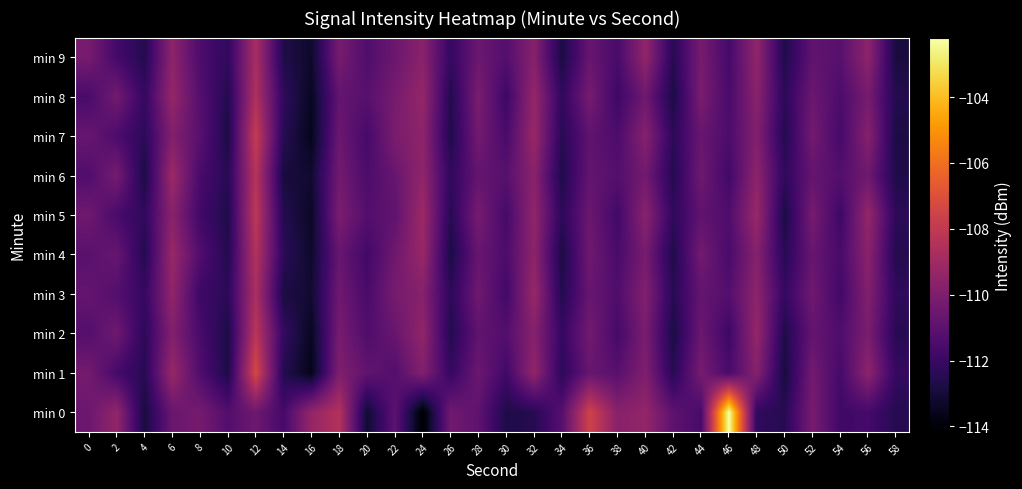

Reading left to right, transcribe all the data shown in this chart.

min 0: 0=-110.6	2=-109.4	4=-112.9	6=-110.6	8=-110.3	10=-111.3	12=-110.5	14=-111.7	16=-109.4	18=-108.5	20=-113.1	22=-111.0	24=-114.2	26=-110.4	28=-110.9	30=-112.7	32=-112.5	34=-111.2	36=-107.5	38=-109.7	40=-109.4	42=-111.0	44=-111.6	46=-102.2	48=-112.2	50=-112.5	52=-110.2	54=-111.8	56=-111.7	58=-112.5
min 1: 0=-110.3	2=-111.7	4=-112.5	6=-109.3	8=-111.4	10=-112.7	12=-107.3	14=-112.6	16=-113.6	18=-110.0	20=-110.8	22=-111.2	24=-109.9	26=-112.1	28=-110.6	30=-111.8	32=-109.4	34=-112.3	36=-110.7	38=-111.1	40=-110.0	42=-112.5	44=-110.2	46=-111.6	48=-109.8	50=-112.9	52=-110.3	54=-111.7	56=-109.6	58=-112.1
min 2: 0=-111.2	2=-110.5	4=-112.3	6=-109.9	8=-111.6	10=-112.8	12=-108.2	14=-112.1	16=-113.5	18=-110.2	20=-111.3	22=-110.7	24=-109.5	26=-112.6	28=-110.9	30=-111.2	32=-109.8	34=-112.1	36=-110.3	38=-111.7	40=-110.1	42=-112.8	44=-110.6	46=-111.9	48=-109.3	50=-112.7	52=-110.8	54=-111.3	56=-110.1	58=-112.5
min 3: 0=-110.8	2=-111.2	4=-112.1	6=-109.5	8=-111.9	10=-112.3	12=-108.7	14=-112.8	16=-113.1	18=-110.5	20=-111.6	22=-110.2	24=-109.8	26=-112.3	28=-110.5	30=-111.8	32=-109.2	34=-112.6	36=-110.7	38=-111.3	40=-109.9	42=-112.5	44=-110.8	46=-111.2	48=-109.6	50=-112.1	52=-110.5	54=-111.8	56=-109.9	58=-112.2
min 4: 0=-111.1	2=-110.7	4=-112.6	6=-109.2	8=-111.3	10=-112.6	12=-108.5	14=-112.3	16=-113.2	18=-110.7	20=-111.8	22=-110.5	24=-109.2	26=-112.8	28=-110.7	30=-111.5	32=-109.6	34=-112.8	36=-110.5	38=-111.6	40=-110.2	42=-112.7	44=-110.3	46=-111.6	48=-109.8	50=-112.5	52=-110.7	54=-111.6	56=-109.7	58=-112.6
min 5: 0=-110.5	2=-111.6	4=-112.2	6=-109.7	8=-111.8	10=-112.7	12=-108.1	14=-112.6	16=-113.3	18=-110.1	20=-111.2	22=-110.9	24=-109.1	26=-112.5	28=-110.2	30=-111.7	32=-109.5	34=-112.3	36=-110.6	38=-111.8	40=-109.7	42=-112.2	44=-110.9	46=-111.3	48=-109.2	50=-112.8	52=-110.2	54=-111.9	56=-109.3	58=-112.3
min 6: 0=-111.3	2=-110.2	4=-112.8	6=-109.1	8=-111.6	10=-112.5	12=-108.3	14=-112.9	16=-113.1	18=-110.3	20=-111.5	22=-110.7	24=-109.5	26=-112.2	28=-110.8	30=-111.1	32=-109.7	34=-112.7	36=-110.8	38=-111.2	40=-110.3	42=-112.6	44=-110.5	46=-111.8	48=-109.6	50=-112.2	52=-110.8	54=-111.2	56=-110.5	58=-112.7
min 7: 0=-110.7	2=-111.5	4=-112.3	6=-109.9	8=-111.1	10=-112.8	12=-107.9	14=-112.5	16=-113.6	18=-110.6	20=-111.7	22=-110.1	24=-109.6	26=-112.7	28=-110.3	30=-111.6	32=-109.2	34=-112.5	36=-110.9	38=-111.5	40=-109.8	42=-112.3	44=-110.7	46=-111.5	48=-109.9	50=-112.6	52=-110.3	54=-111.7	56=-109.8	58=-112.8
min 8: 0=-111.6	2=-110.3	4=-112.1	6=-109.3	8=-111.2	10=-112.6	12=-108.6	14=-112.2	16=-113.5	18=-110.8	20=-111.1	22=-110.2	24=-109.3	26=-112.6	28=-110.1	30=-111.9	32=-109.3	34=-112.2	36=-110.2	38=-111.9	40=-110.5	42=-112.8	44=-110.1	46=-111.6	48=-109.7	50=-112.3	52=-110.6	54=-111.5	56=-110.2	58=-112.6
min 9: 0=-110.2	2=-111.7	4=-112.6	6=-109.6	8=-111.5	10=-112.2	12=-108.8	14=-112.7	16=-113.2	18=-110.2	20=-111.3	22=-110.6	24=-109.7	26=-112.1	28=-110.6	30=-111.2	32=-109.8	34=-112.8	36=-110.7	38=-111.6	40=-109.5	42=-112.5	44=-110.2	46=-111.7	48=-109.5	50=-112.7	52=-110.9	54=-111.1	56=-109.6	58=-112.9